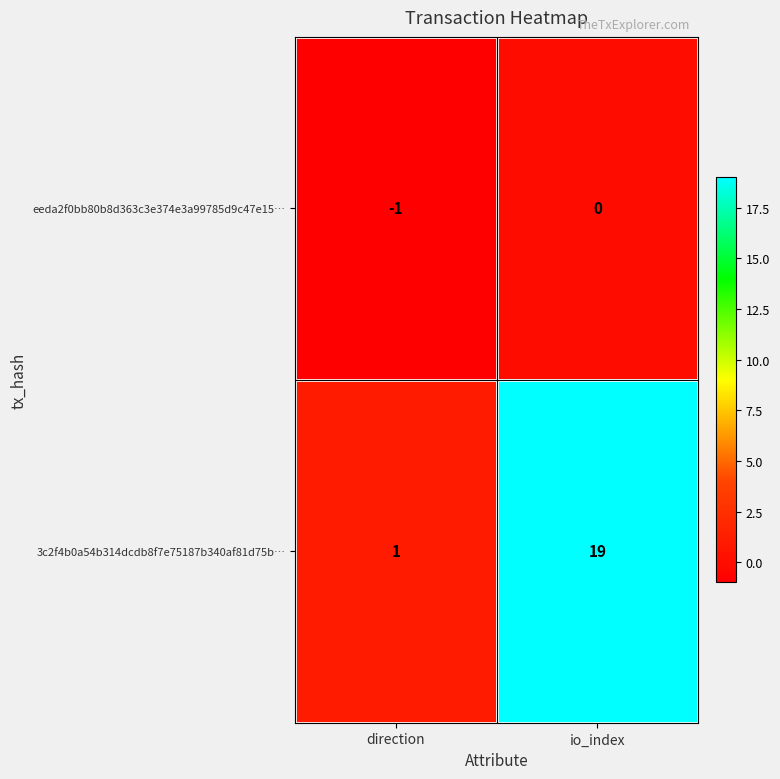

True or false: 3c2f4b0a54b314dcdb8f7e75187b340af81d75b… has a value of 0 at direction.

False